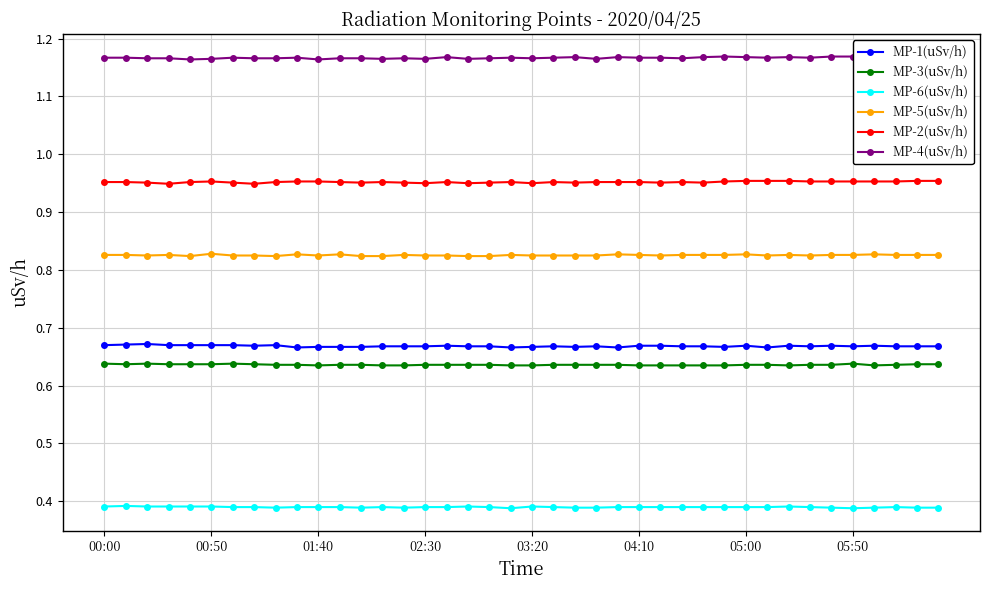

How many MP-4(uSv/h) values are between 1 and 2?

40